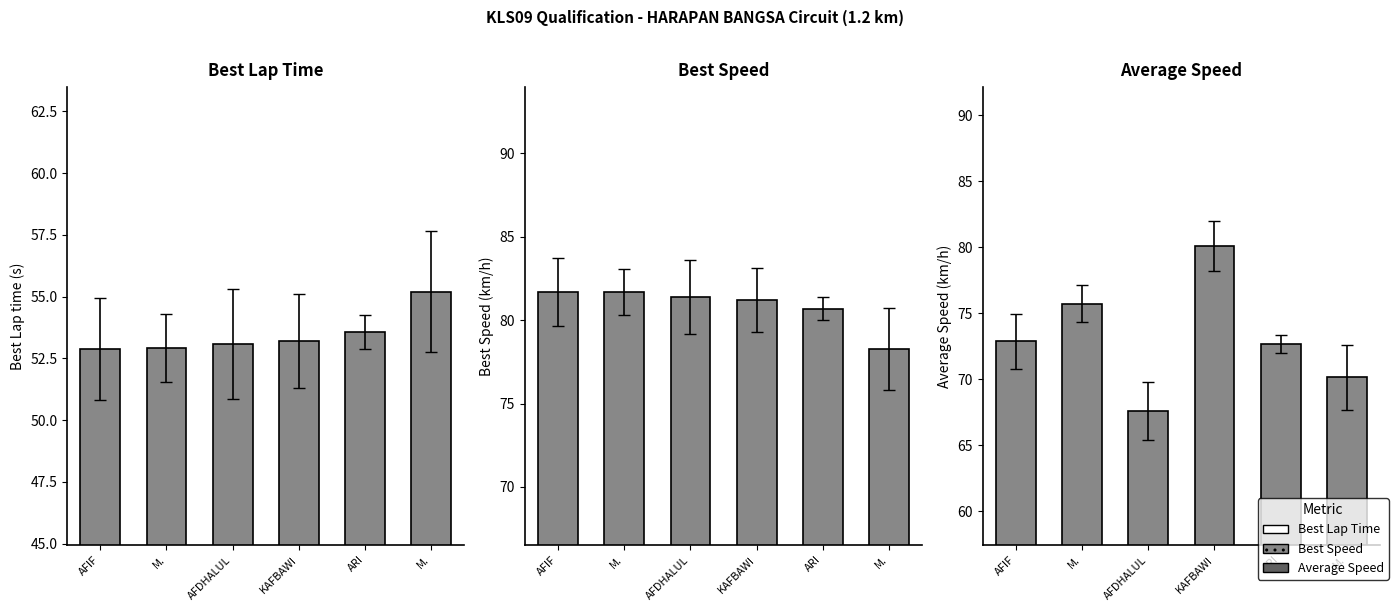

At which label is Best Lap Time closest to 54?

ARI